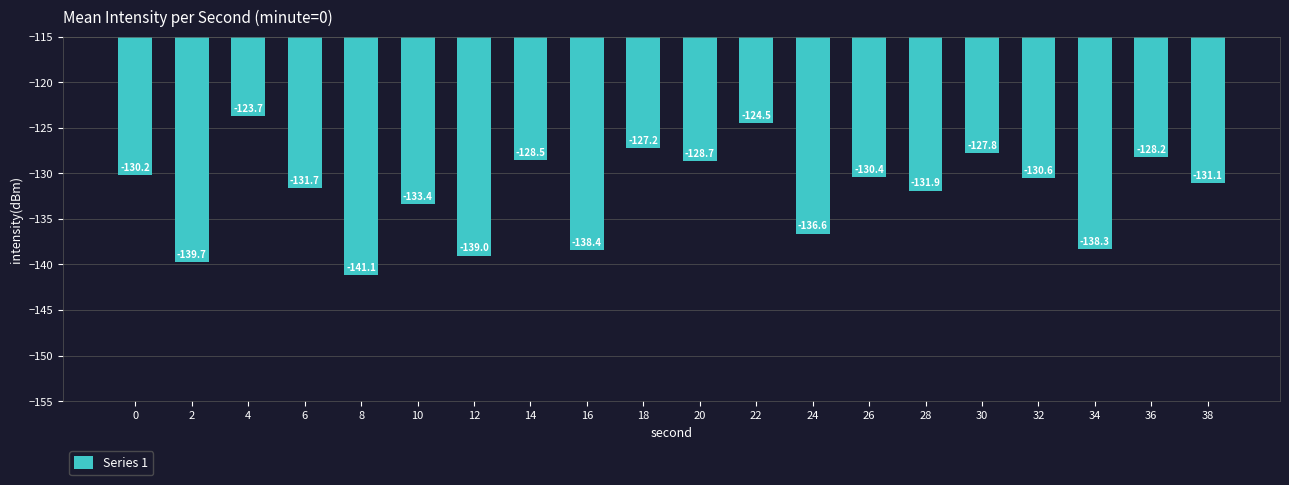

How many bars are there in total?

20